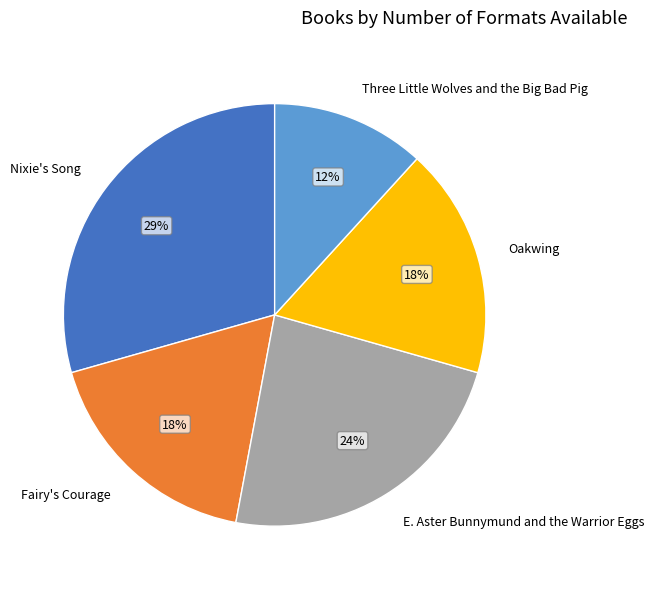

True or false: Oakwing accounts for 9% of the total.

False